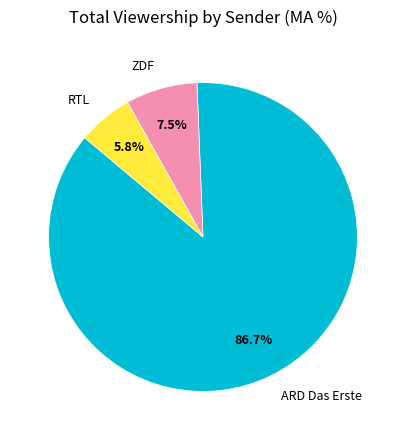

How many slices are in this pie chart?

3